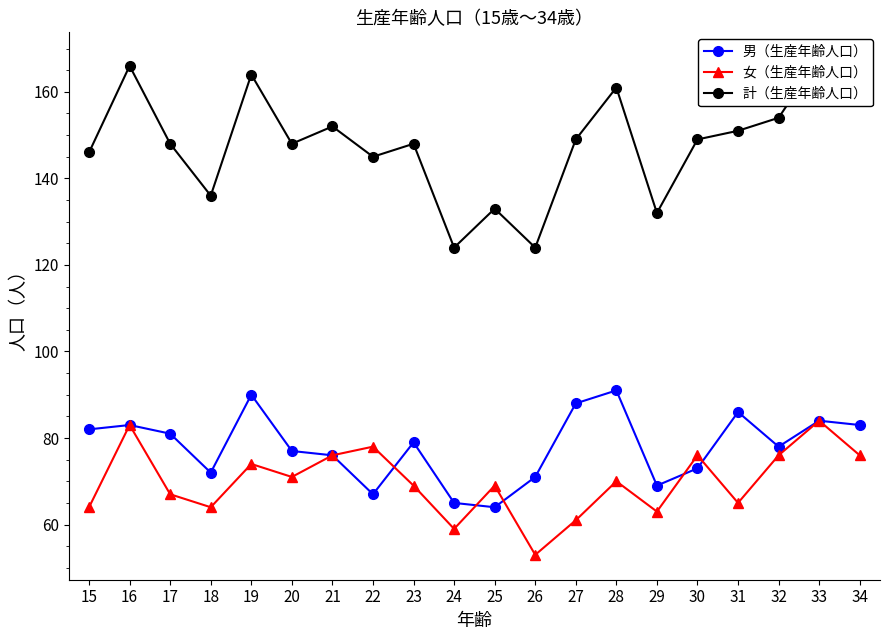

At 29, list the series in order from largest to smallest.

計（生産年齢人口）, 男（生産年齢人口）, 女（生産年齢人口）